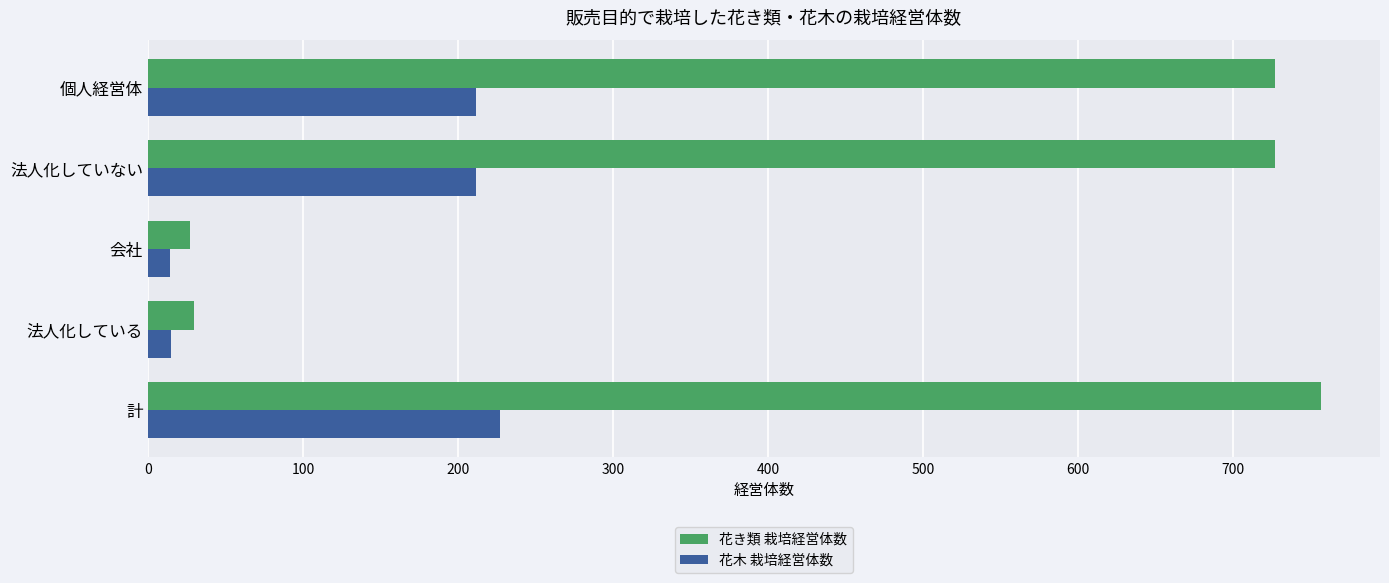

What is the sum of all 花き類 栽培経営体数 values?

2268